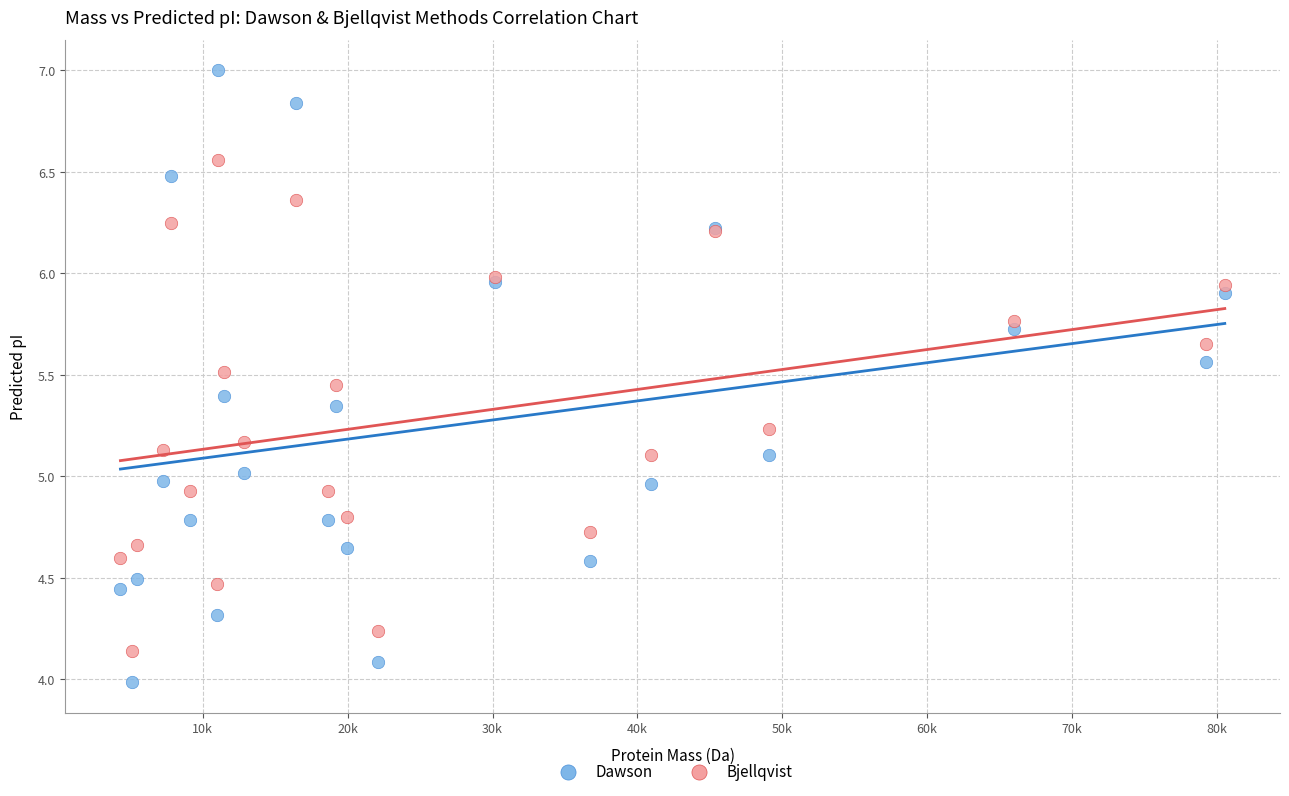

Which series reaches the maximum Y coordinate?

Dawson